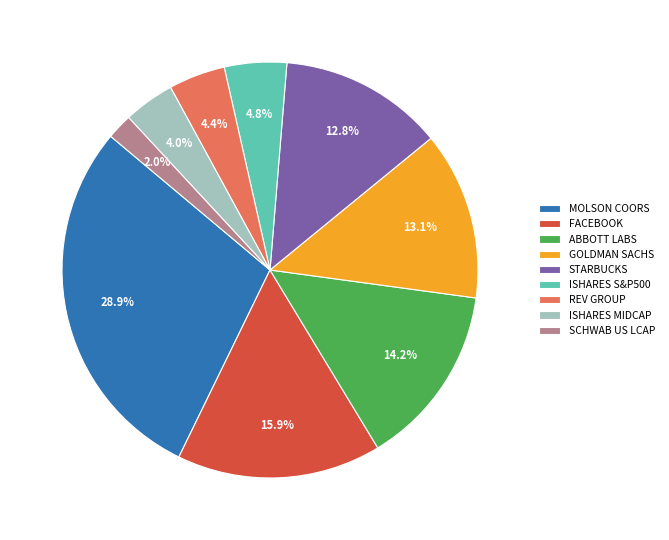

How much of the chart is everything except SCHWAB US LCAP?

98.0%